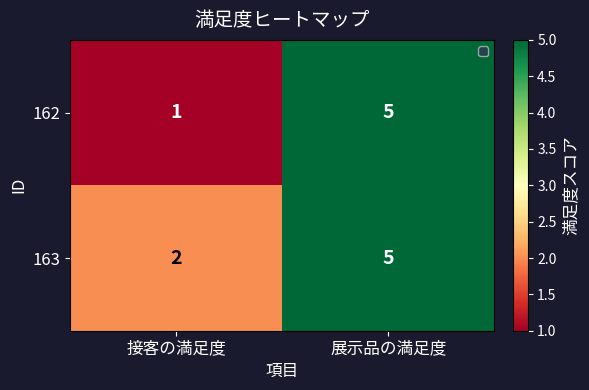

Reading right to left, transcribe all the data shown in this chart.

162: 5	1
163: 5	2